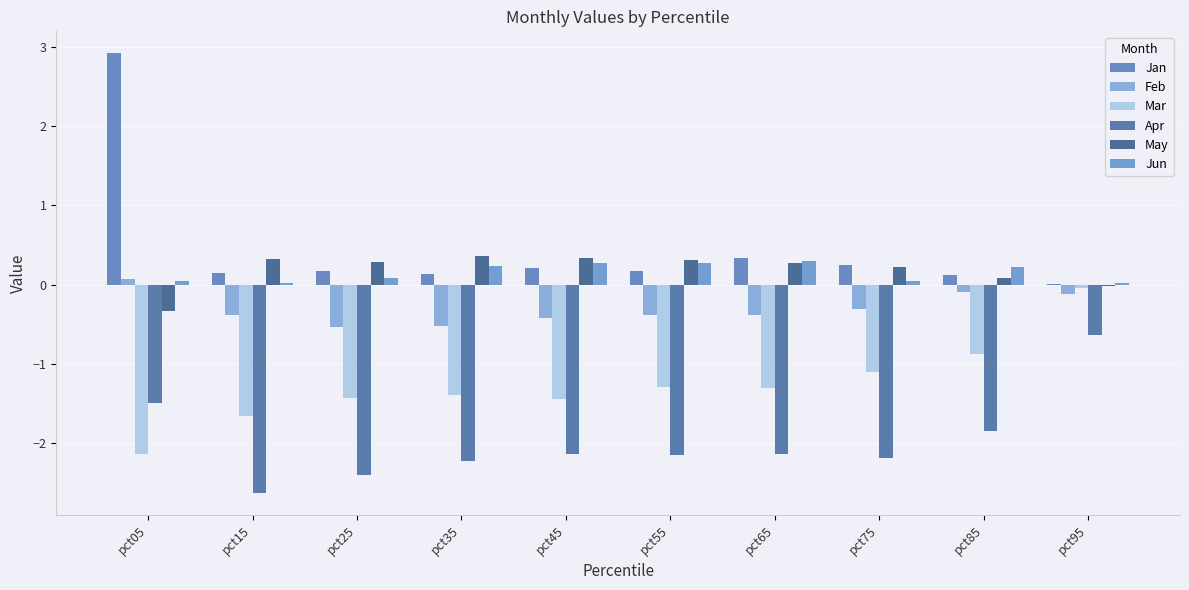

How many distinct data groups are displayed?

6